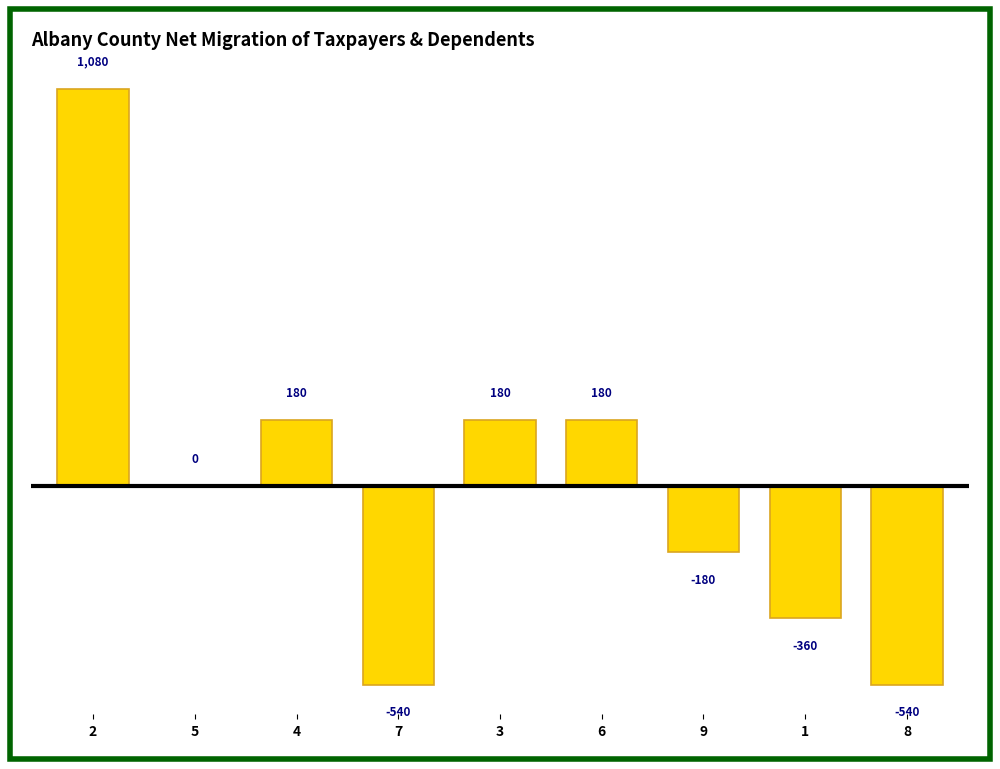

What is the sum of the values at 9 and 2?

900